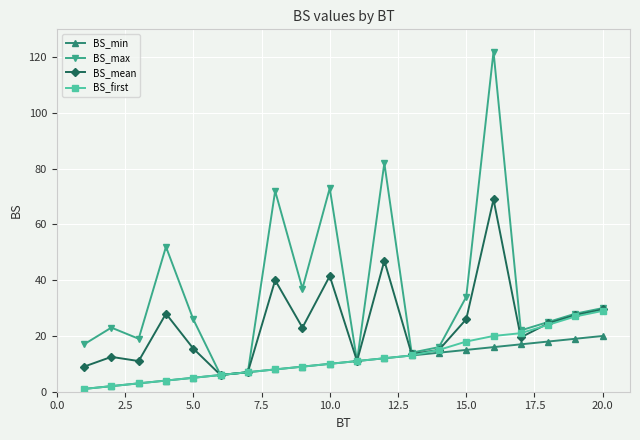

Which series has the widest spread of values?

BS_max